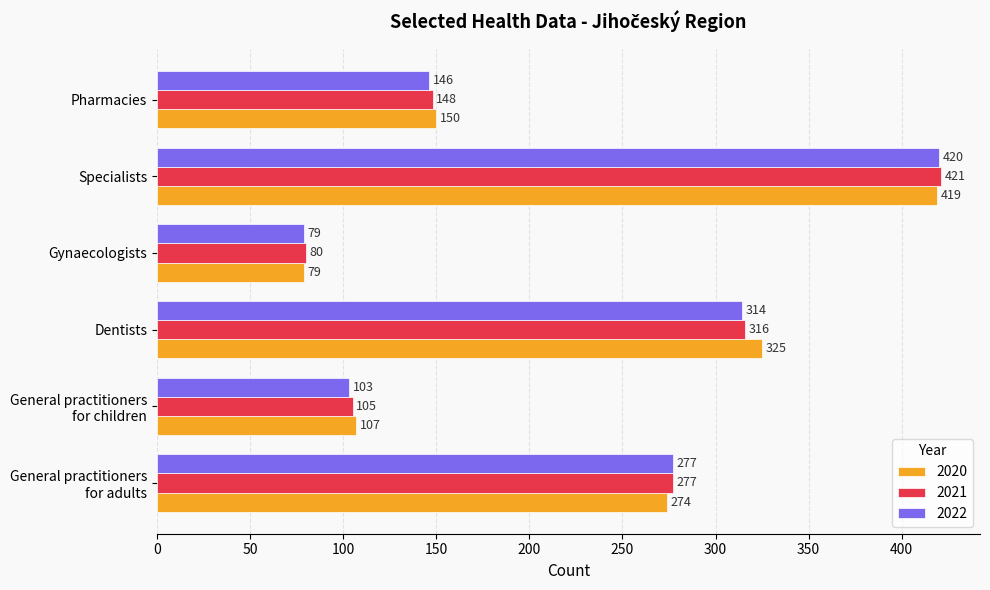

The value of 2021 at Dentists is 108. True or false?

False